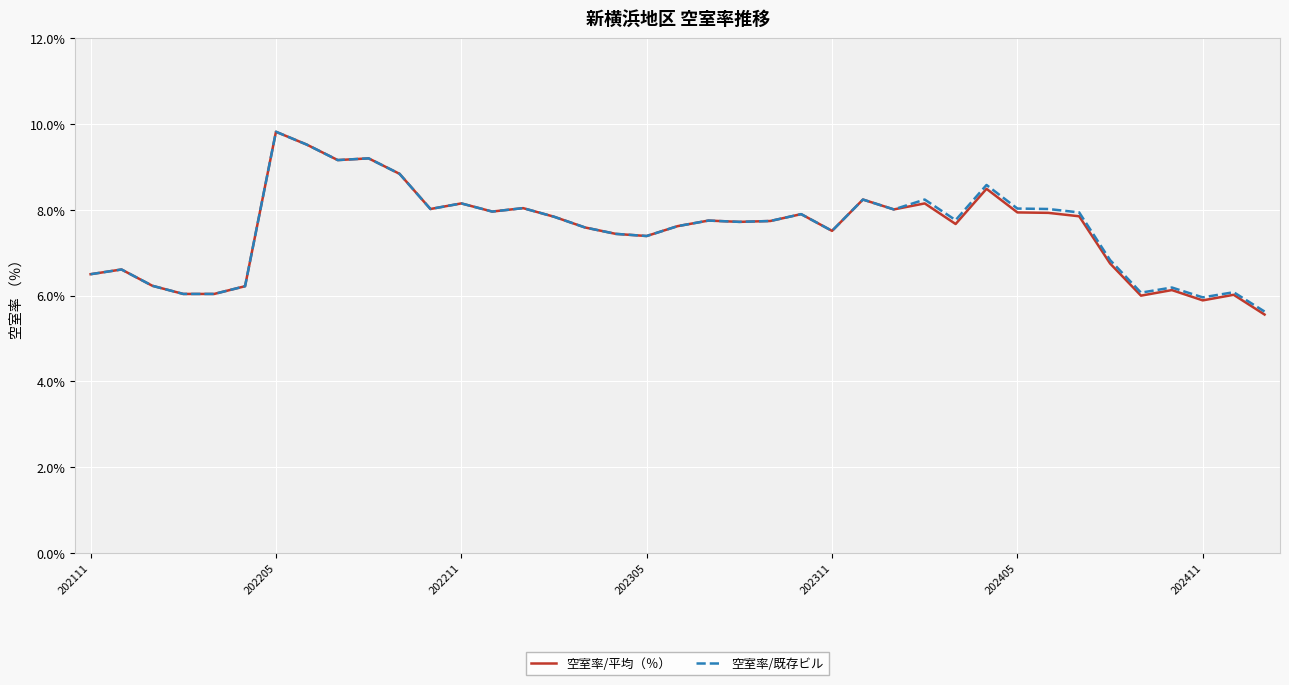

What is the minimum value for 空室率/平均（％）?

5.6